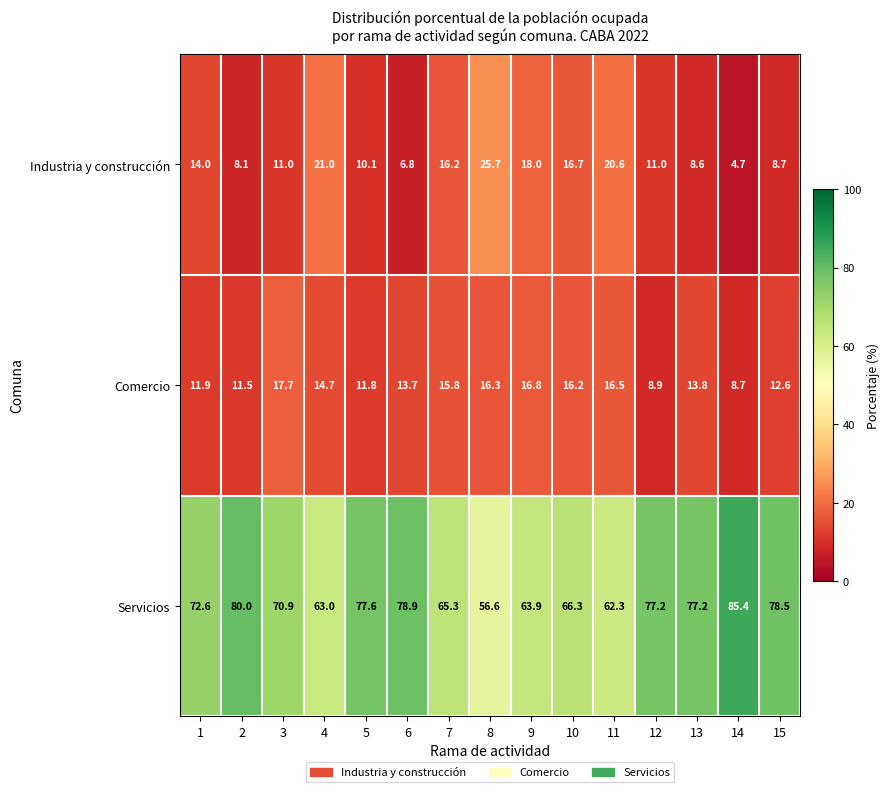

At which category does the chart reach its peak across all series?

14